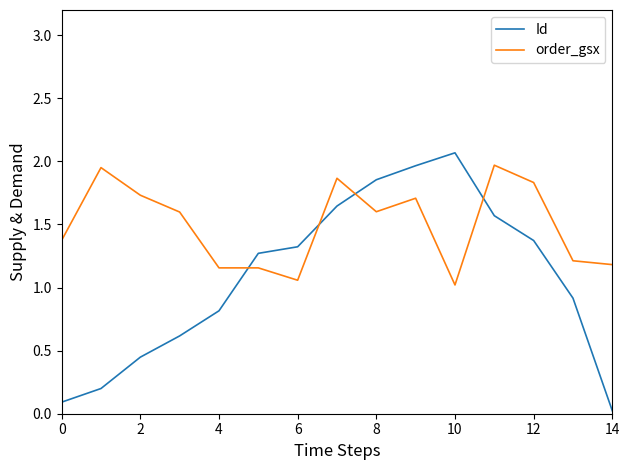

Which series has the widest spread of values?

Id